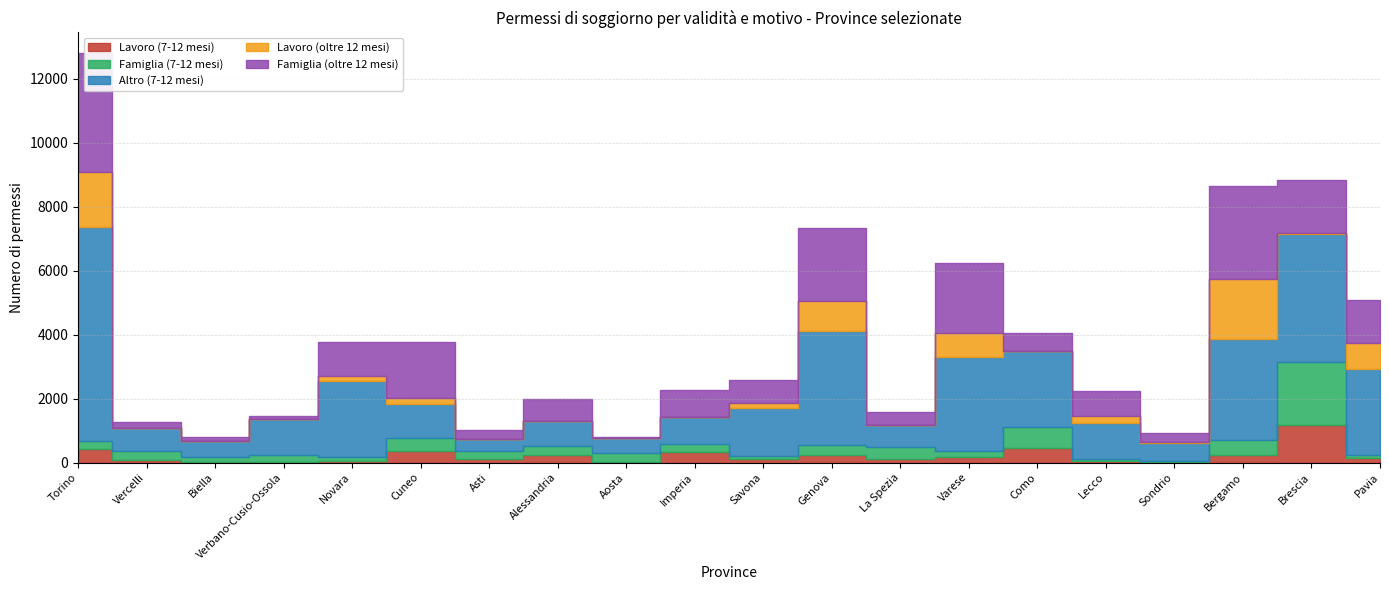

What is the highest value of the Famiglia (7-12 mesi) series?

1963